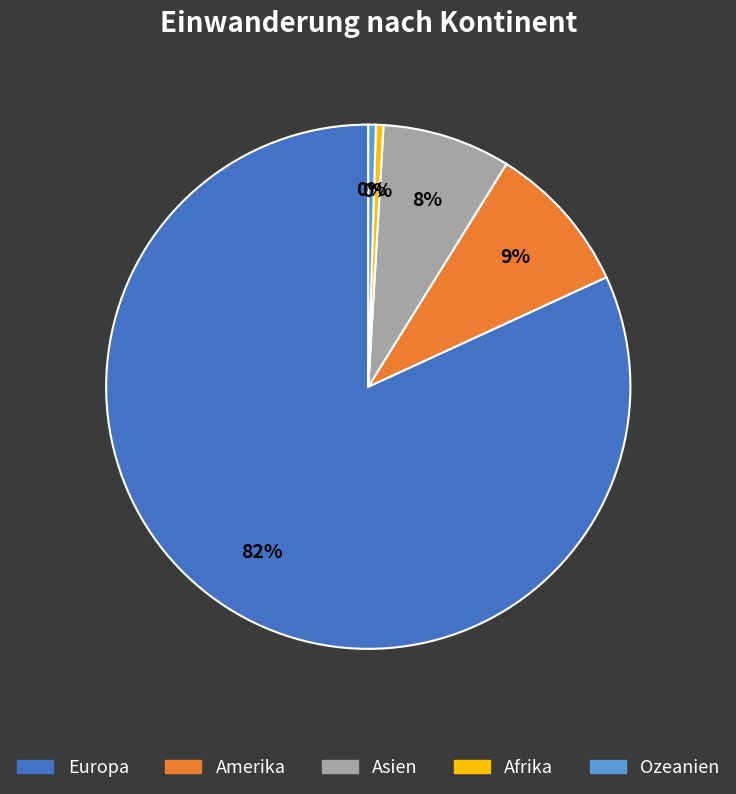

How many slices are in this pie chart?

5